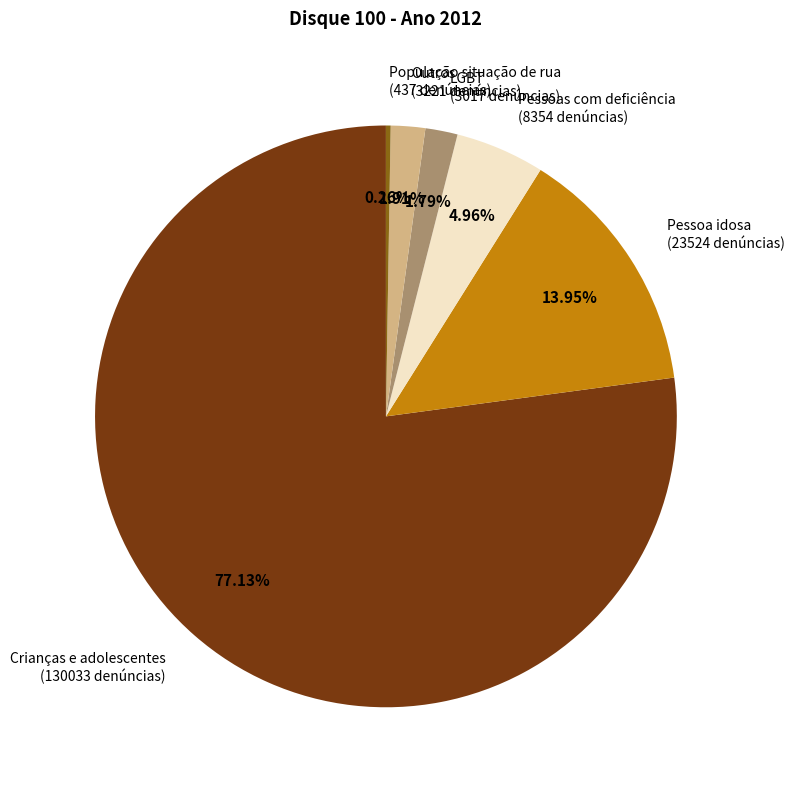

Combined, do Crianças e adolescentes (130033 denúncias) and LGBT (3017 denúncias) account for over 50%?

Yes